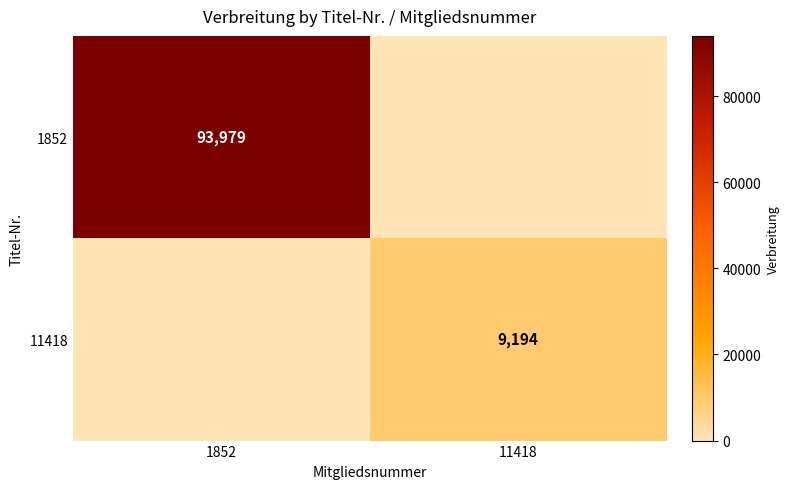

How many series are shown in this chart?

2